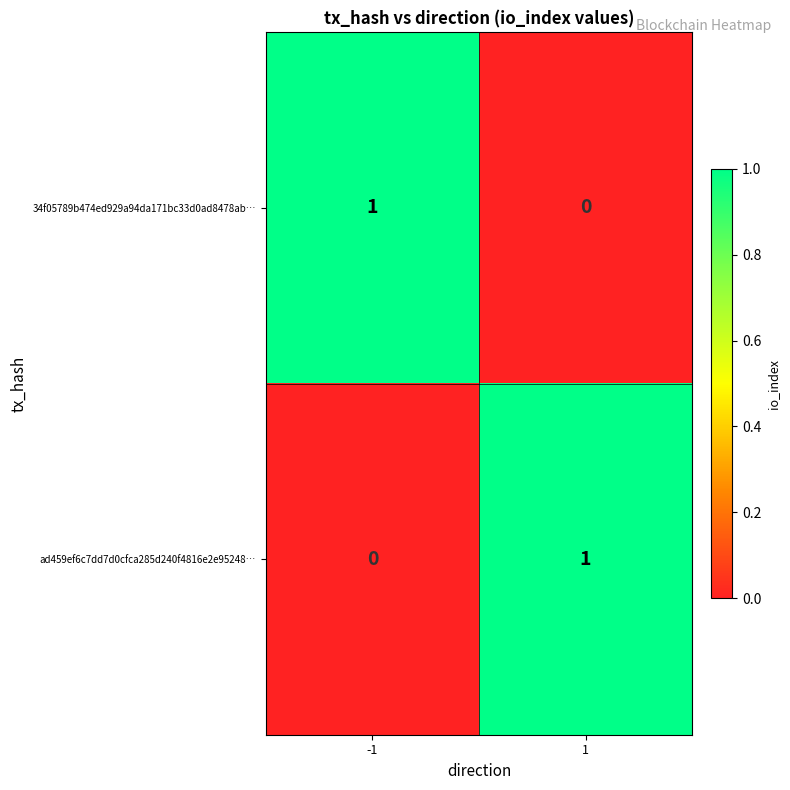

Reading left to right, list all the values displayed in this chart.

34f05789b474ed929a94da171bc33d0ad8478ab…: -1=1	1=0
ad459ef6c7dd7d0cfca285d240f4816e2e95248…: -1=0	1=1